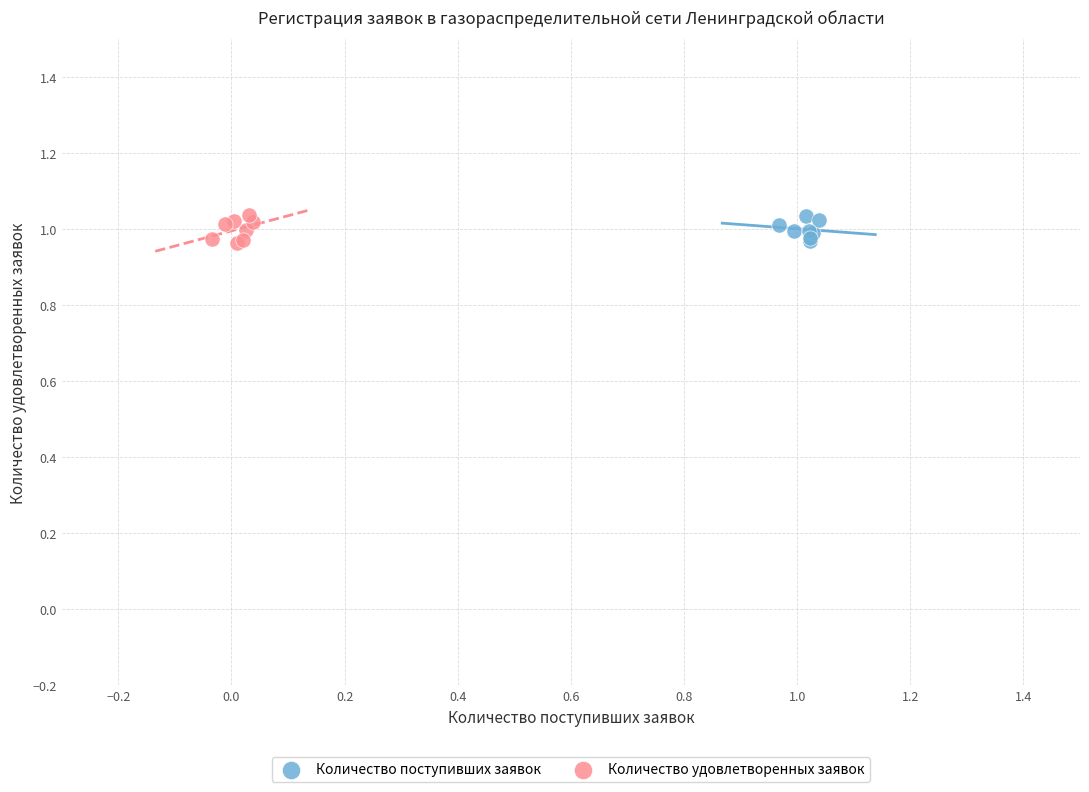

What are all the series names shown in the legend?

Количество поступивших заявок, Количество удовлетворенных заявок